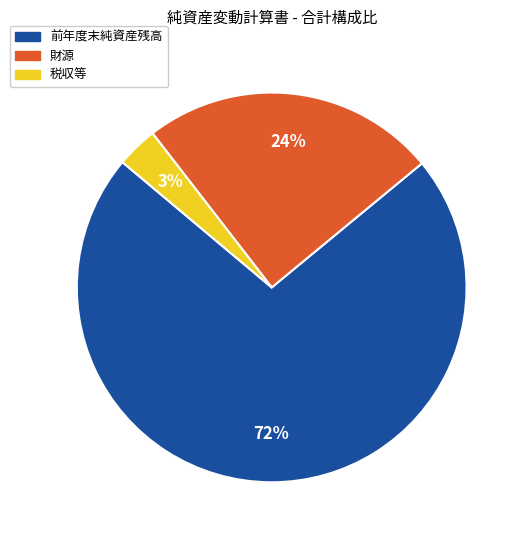

To the nearest percent, what is the average slice percentage?

33%